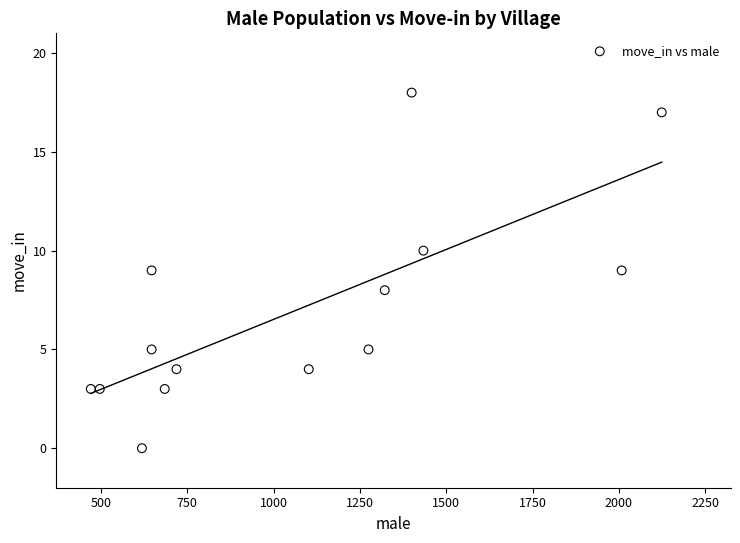

What is the range of X values (max minus min)?

1653